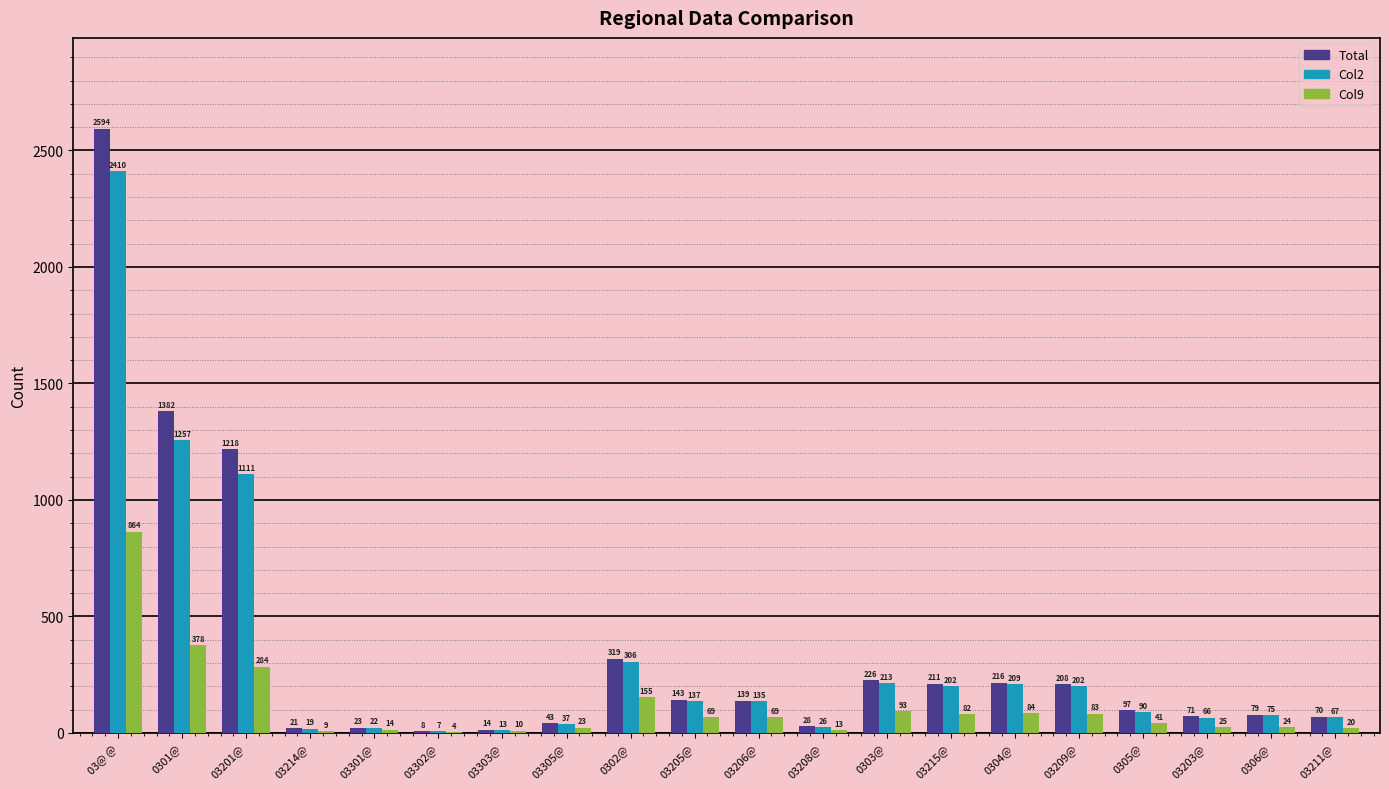

At which category is the sum across all series the highest?

03@ @